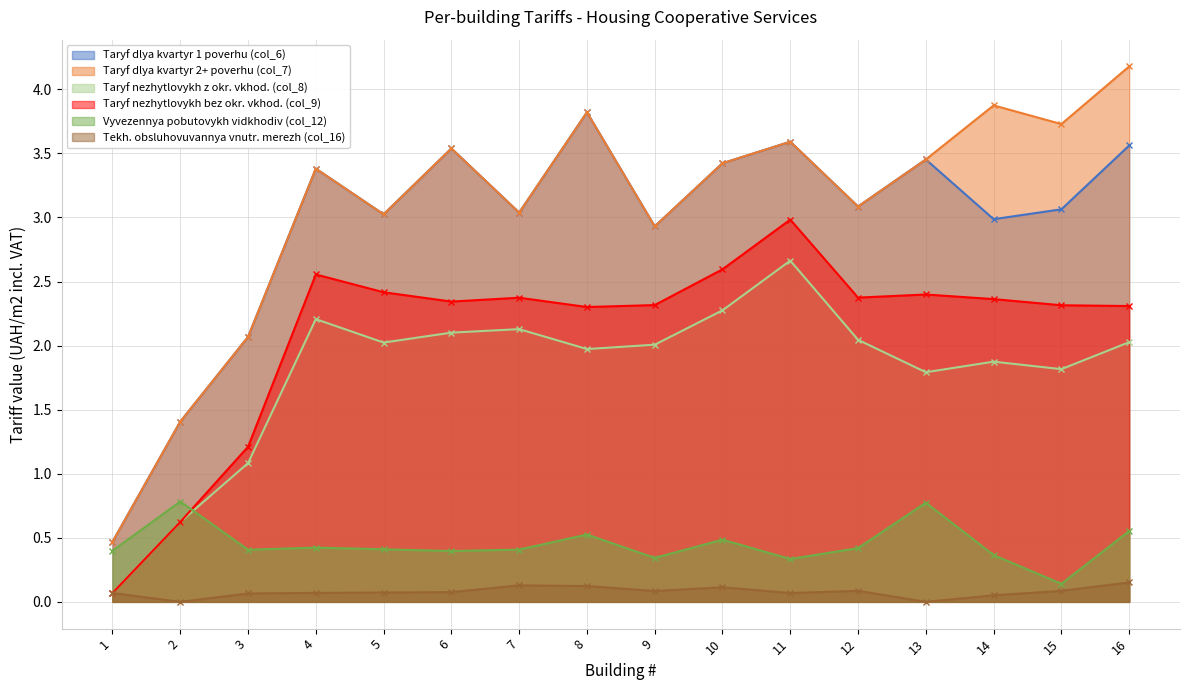

Reading right to left, transcribe all the data shown in this chart.

Taryf dlya kvartyr 1 poverhu (col_6): 16=3.6	15=3.1	14=3.0	13=3.5	12=3.1	11=3.6	10=3.4	9=2.9	8=3.8	7=3.0	6=3.5	5=3.0	4=3.4	3=2.1	2=1.4	1=0.5
Taryf dlya kvartyr 2+ poverhu (col_7): 16=4.2	15=3.7	14=3.9	13=3.5	12=3.1	11=3.6	10=3.4	9=2.9	8=3.8	7=3.0	6=3.5	5=3.0	4=3.4	3=2.1	2=1.4	1=0.5
Taryf nezhytlovykh z okr. vkhod. (col_8): 16=2.0	15=1.8	14=1.9	13=1.8	12=2.0	11=2.7	10=2.3	9=2.0	8=2.0	7=2.1	6=2.1	5=2.0	4=2.2	3=1.1	2=0.6	1=0.1
Taryf nezhytlovykh bez okr. vkhod. (col_9): 16=2.3	15=2.3	14=2.4	13=2.4	12=2.4	11=3.0	10=2.6	9=2.3	8=2.3	7=2.4	6=2.3	5=2.4	4=2.6	3=1.2	2=0.6	1=0.1
Vyvezennya pobutovykh vidkhodiv (col_12): 16=0.6	15=0.1	14=0.4	13=0.8	12=0.4	11=0.3	10=0.5	9=0.3	8=0.5	7=0.4	6=0.4	5=0.4	4=0.4	3=0.4	2=0.8	1=0.4
Tekh. obsluhovuvannya vnutr. merezh (col_16): 16=0.2	15=0.1	14=0.1	13=0.0	12=0.1	11=0.1	10=0.1	9=0.1	8=0.1	7=0.1	6=0.1	5=0.1	4=0.1	3=0.1	2=0.0	1=0.1